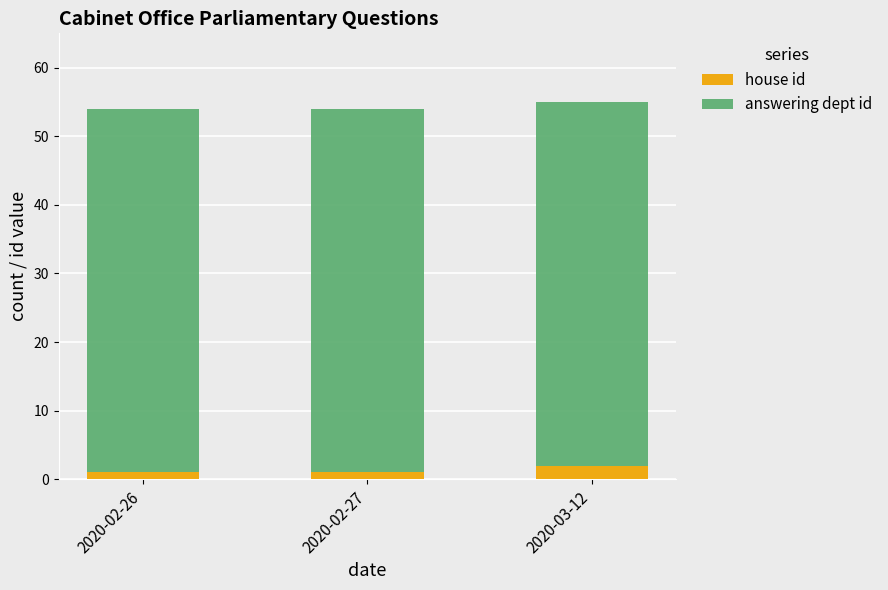

What is the total value across all series at 2020-03-12?

55